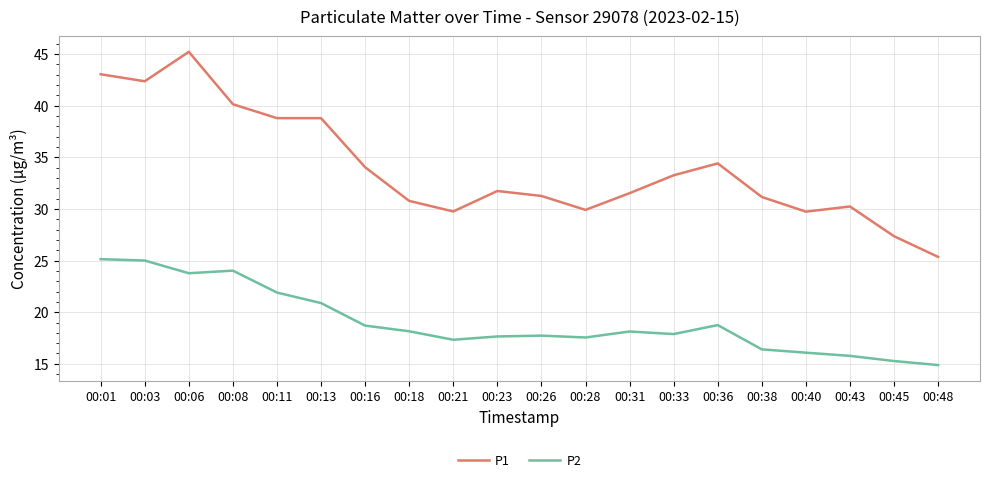

Where is P1 nearest to the value 35?

00:36